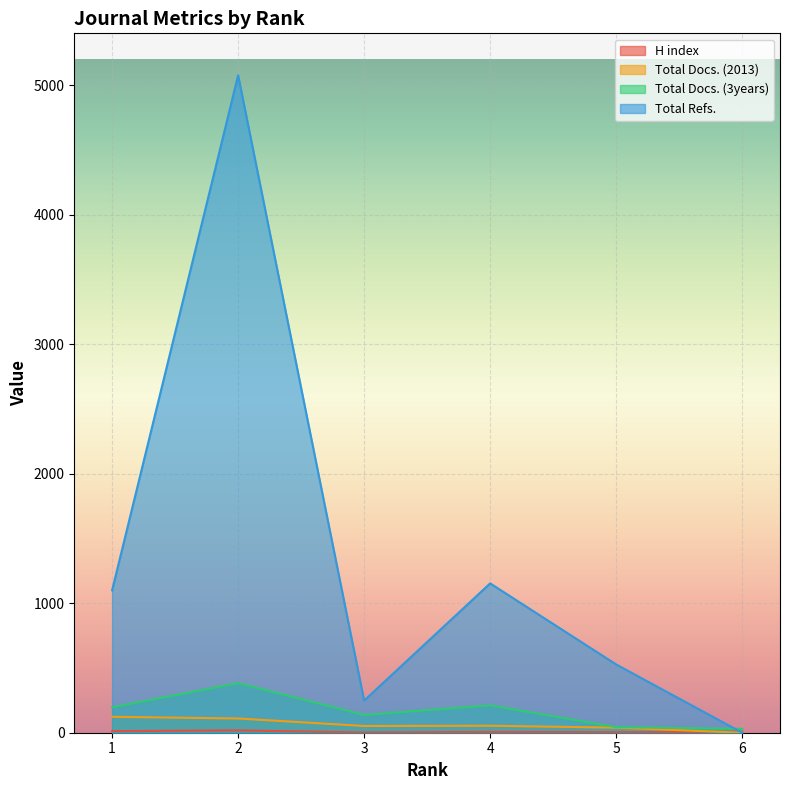

Which series has the largest total across all categories?

Total Refs.